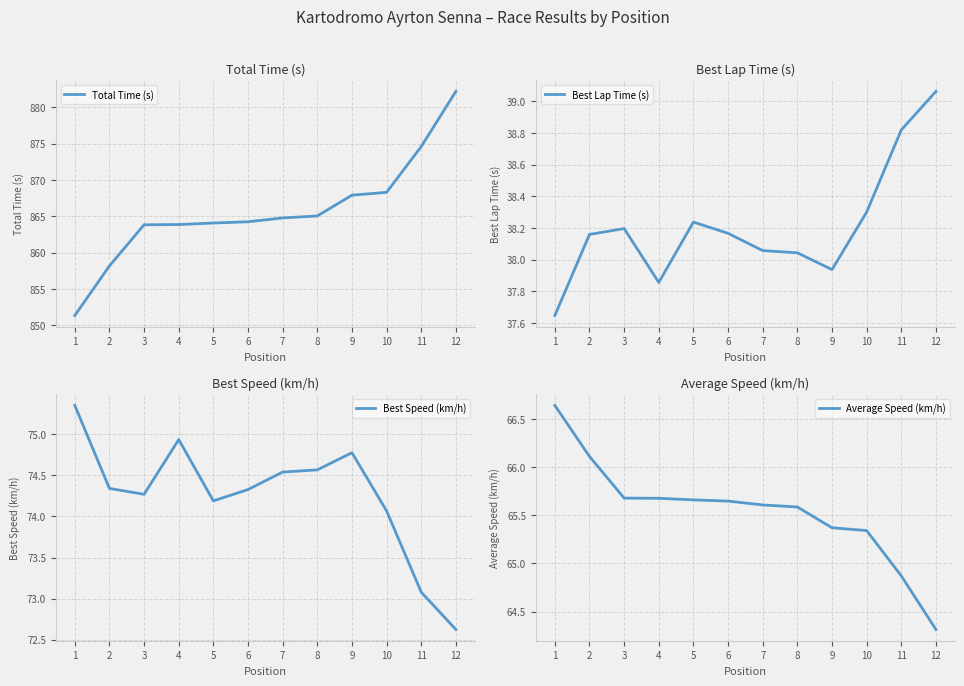

Reading right to left, extract all data points from this chart.

Total Time (s): 882.2	874.6	868.3	867.9	865.0	864.8	864.2	864.1	863.9	863.8	858.2	851.4
Best Lap Time (s): 39.1	38.8	38.3	37.9	38.0	38.1	38.2	38.2	37.9	38.2	38.2	37.6
Best Speed (km/h): 72.6	73.1	74.1	74.8	74.6	74.5	74.3	74.2	74.9	74.3	74.3	75.4
Average Speed (km/h): 64.3	64.9	65.3	65.4	65.6	65.6	65.6	65.7	65.7	65.7	66.1	66.6